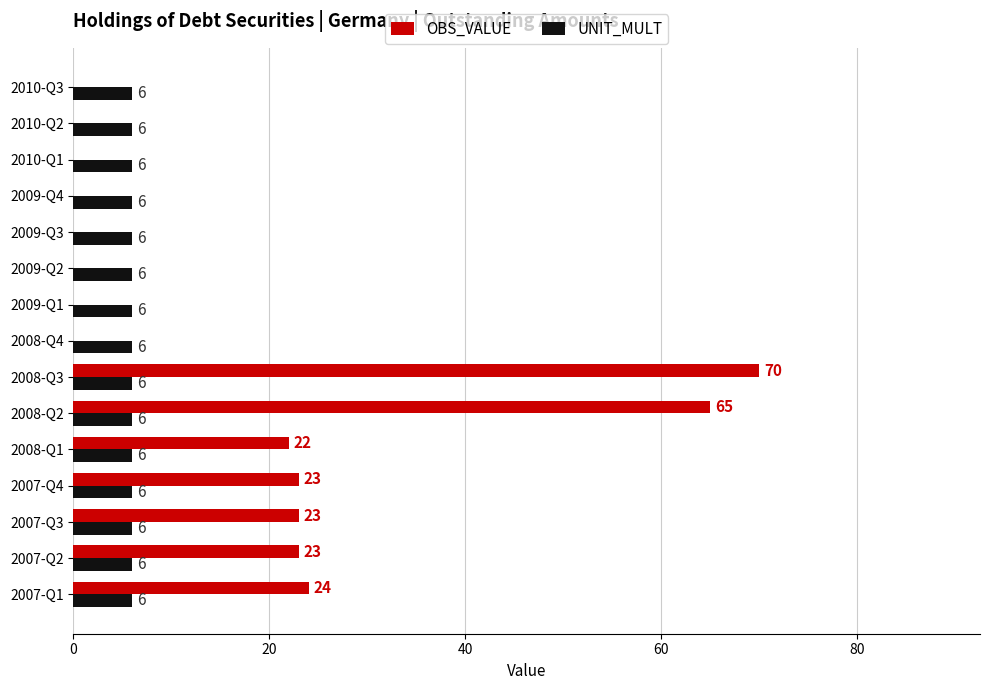

What is the average value of the OBS_VALUE series?

17